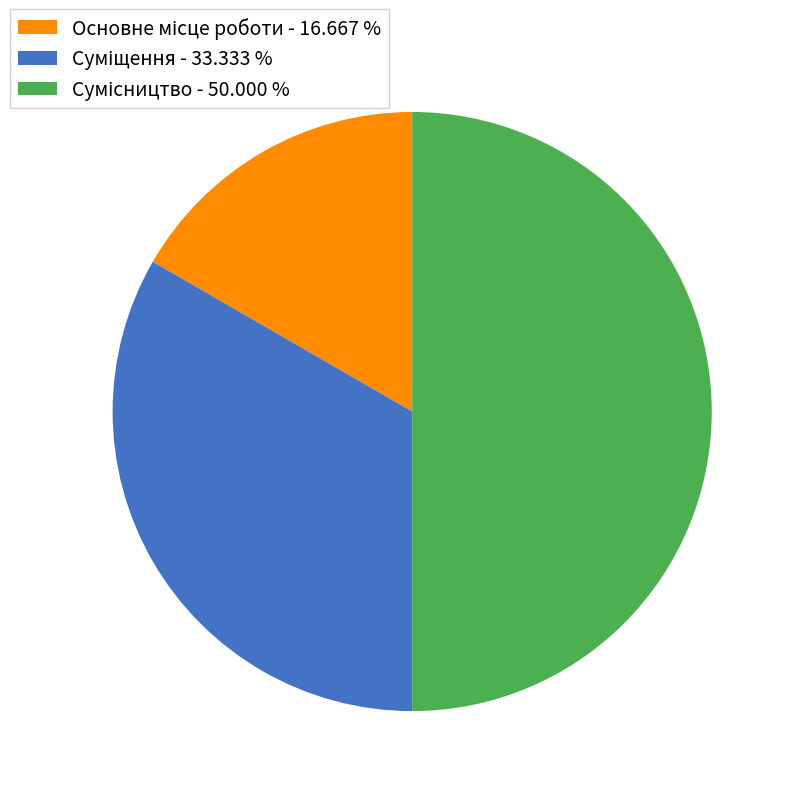

How many segments does this pie chart have?

3